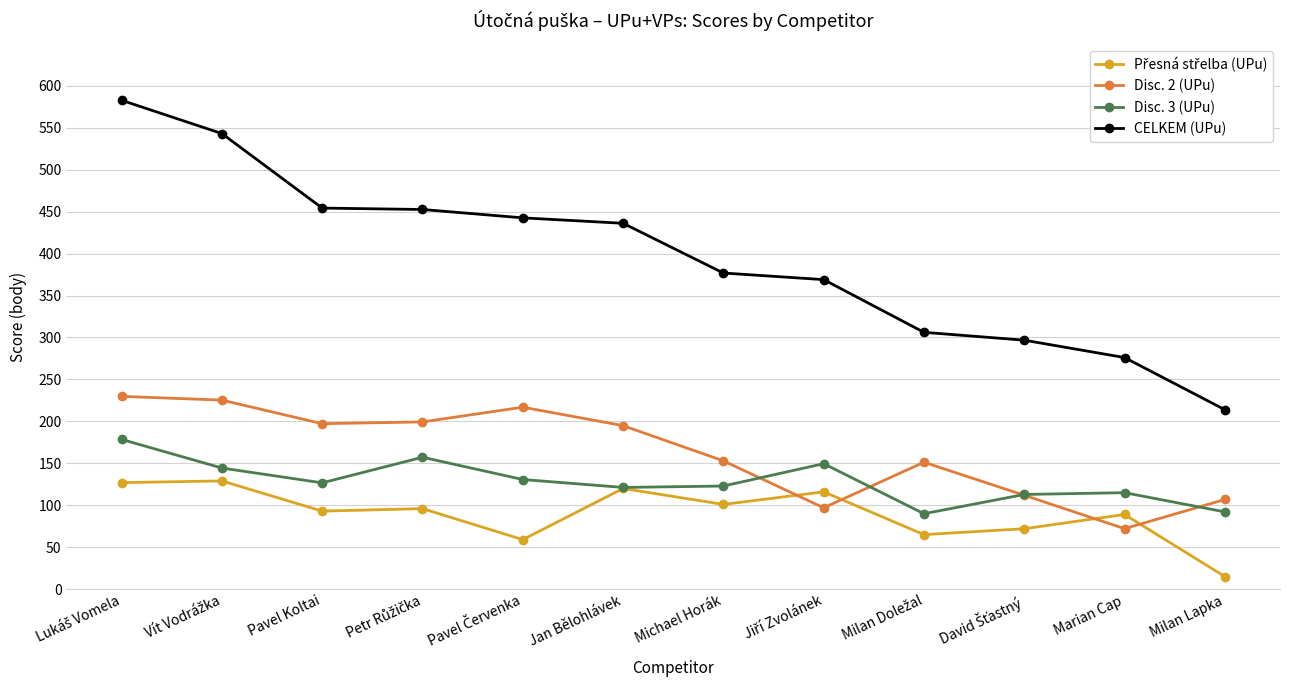

What is the difference between the highest and lowest values at Milan Lapka?

198.9